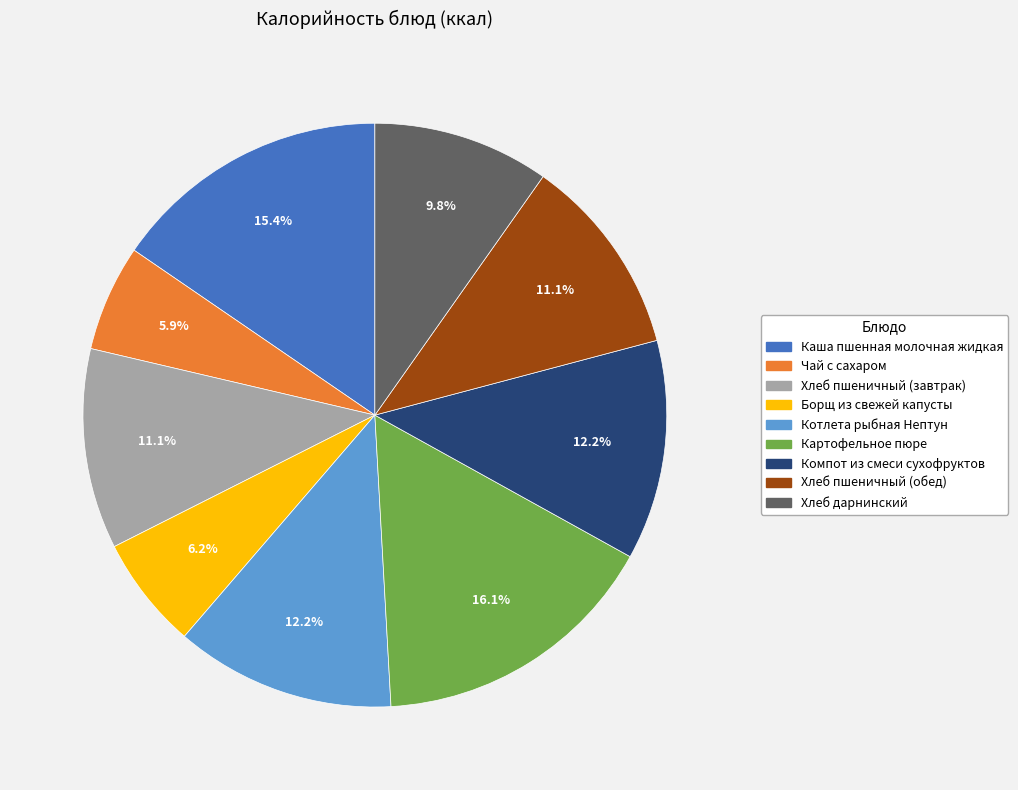

Which has a higher value, Хлеб пшеничный (завтрак) or Каша пшенная молочная жидкая?

Каша пшенная молочная жидкая